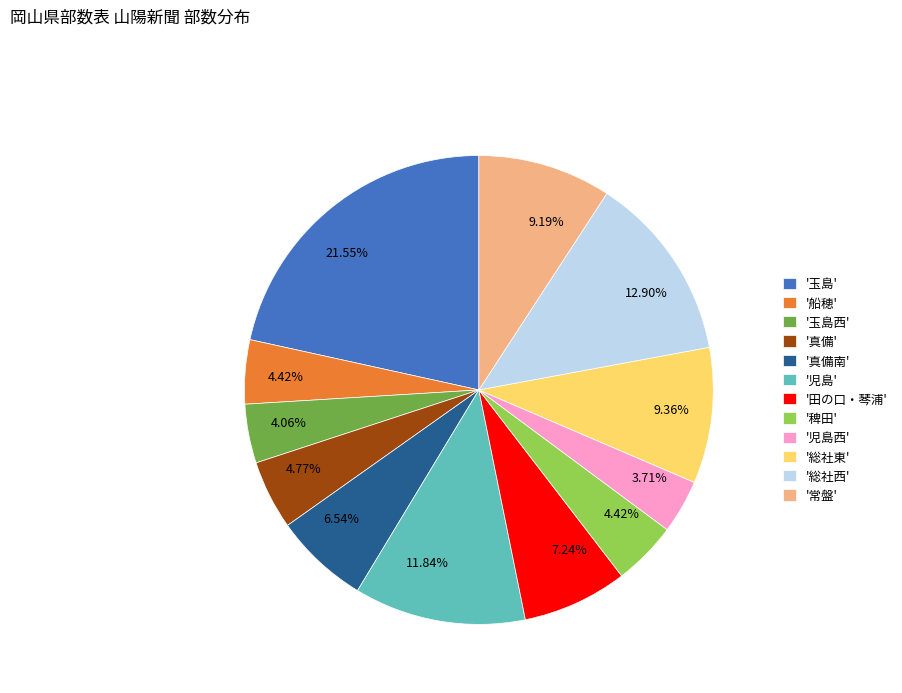

How many slices are in this pie chart?

12